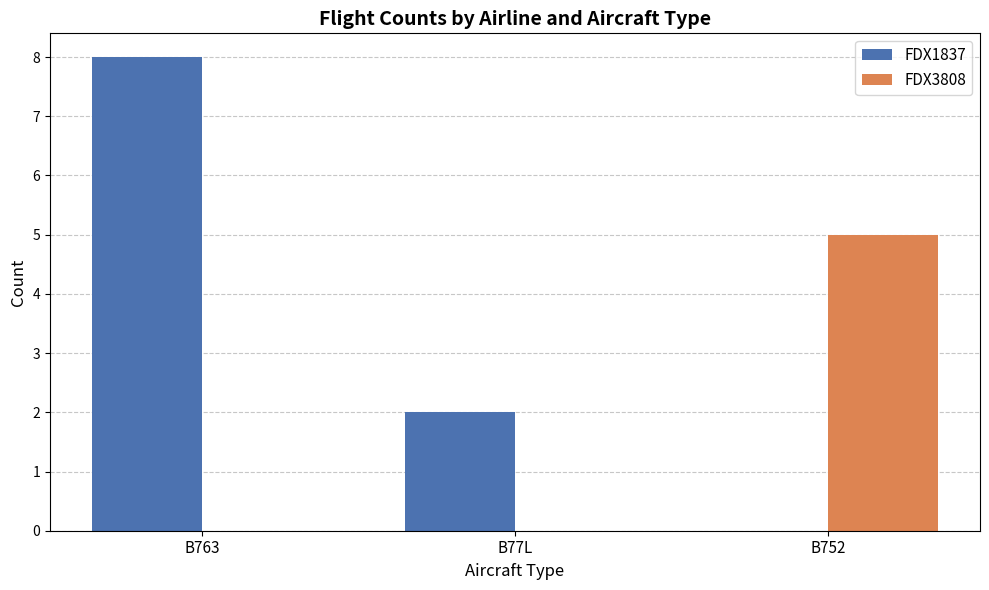

True or false: FDX1837 has a value of 2 at B77L.

True